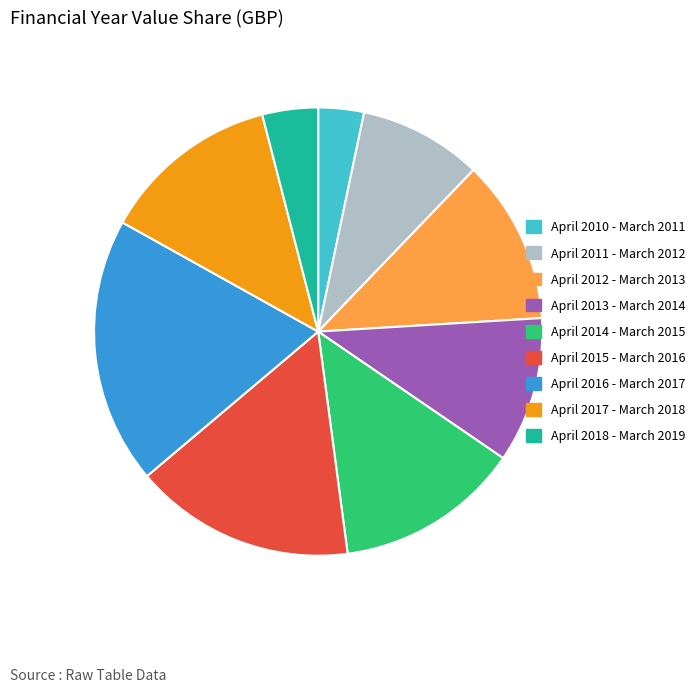

Is it true that April 2018 - March 2019 is 19% of the pie?

False